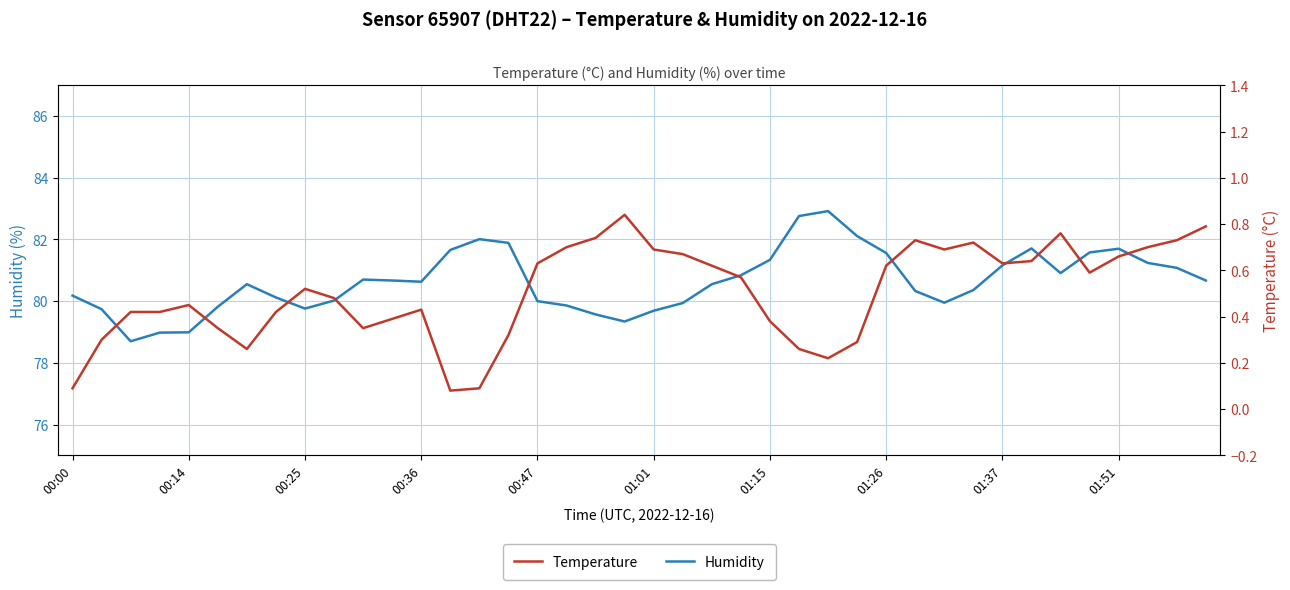

Reading right to left, list all the values displayed in this chart.

humidity: 80.7	81.1	81.2	81.7	81.6	80.9	81.7	81.2	80.4	80.0	80.3	81.6	82.1	82.9	82.8	81.3	80.8	80.5	79.9	79.7	79.3	79.6	79.9	80.0	81.9	82.0	81.7	80.6	80.7	80.7	80.0	79.8	80.1	80.5	79.8	79.0	79.0	78.7	79.7	80.2
temperature: 0.8	0.7	0.7	0.7	0.6	0.8	0.6	0.6	0.7	0.7	0.7	0.6	0.3	0.2	0.3	0.4	0.6	0.6	0.7	0.7	0.8	0.7	0.7	0.6	0.3	0.1	0.1	0.4	0.4	0.3	0.5	0.5	0.4	0.3	0.3	0.5	0.4	0.4	0.3	0.1